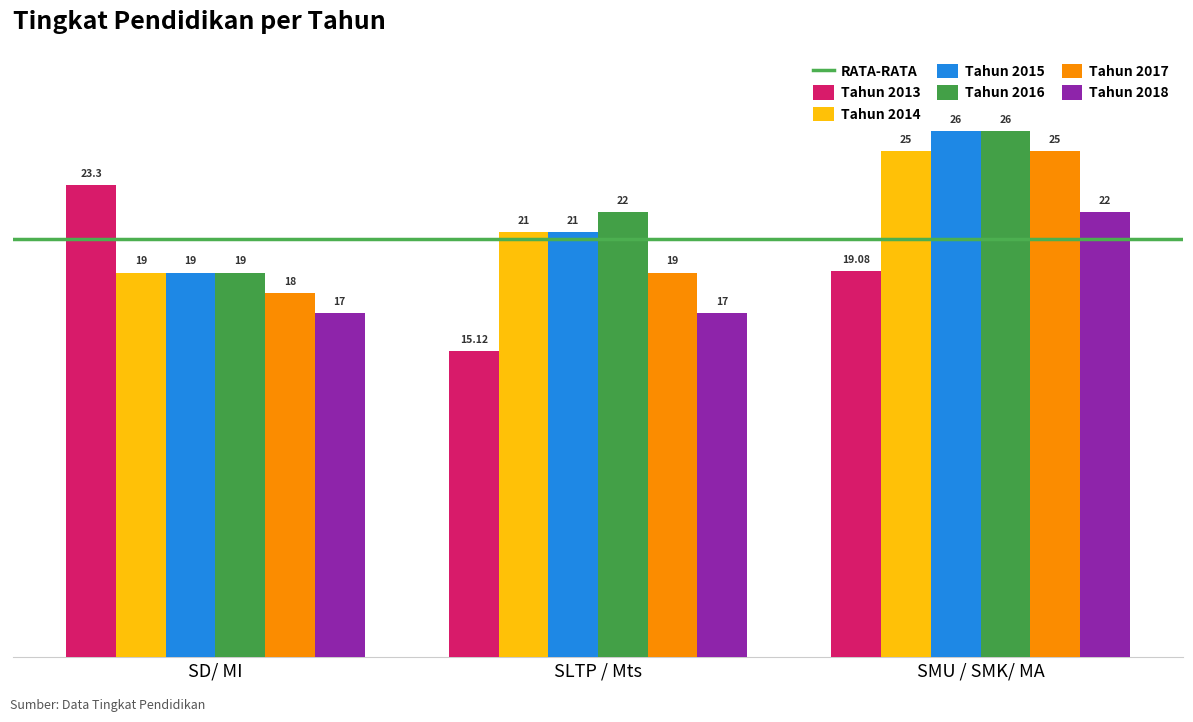

The Tahun 2014 series shows 21.0 at SLTP / Mts. True or false?

True